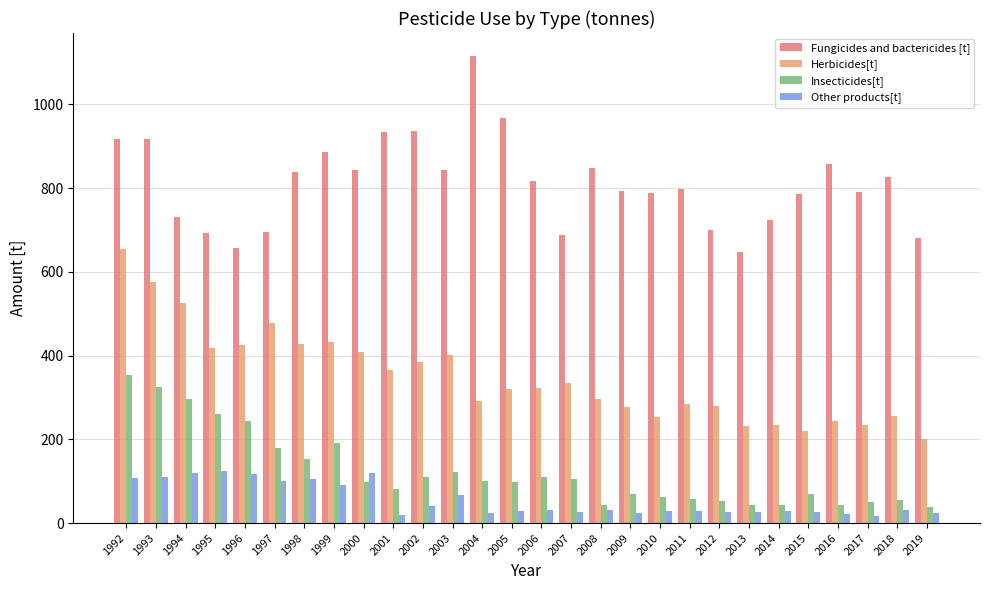

What is the smallest value displayed?

16.0